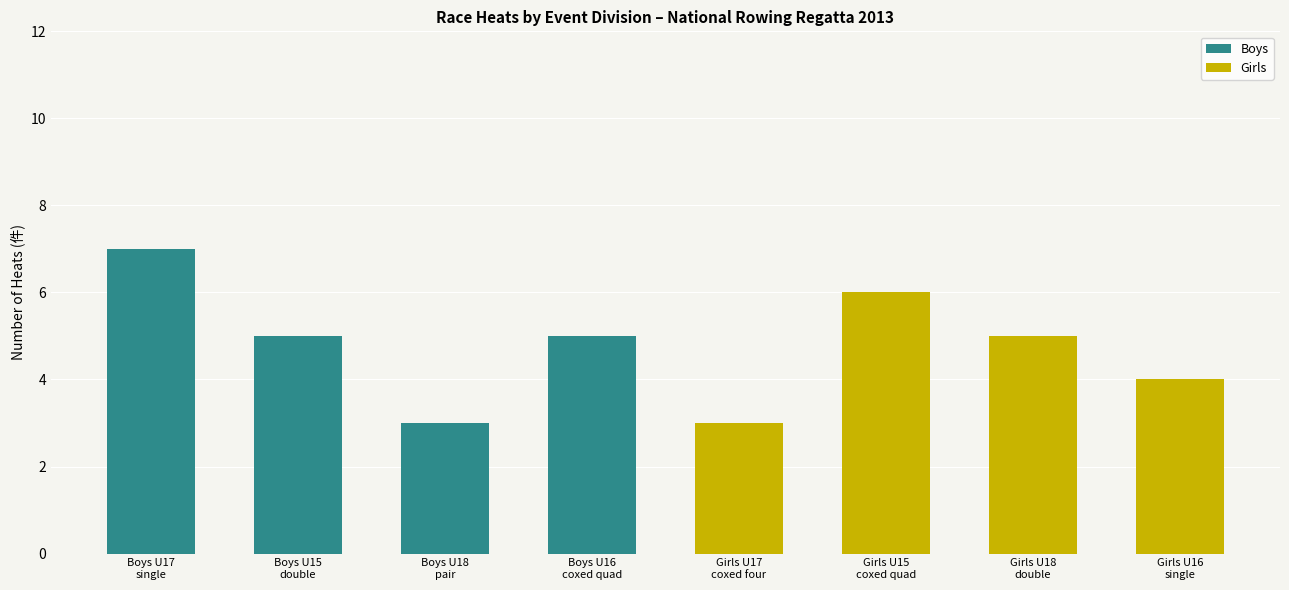

What is the highest value of the Boys series?

7